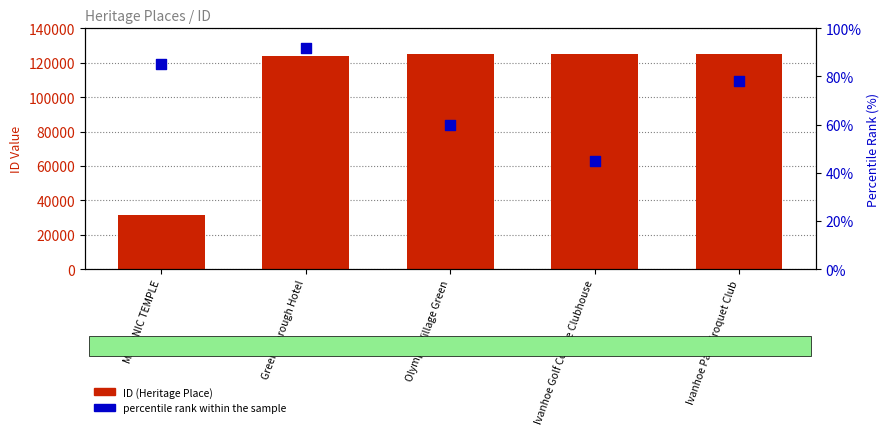

Which series reaches the minimum Y coordinate?

percentile rank within the sample